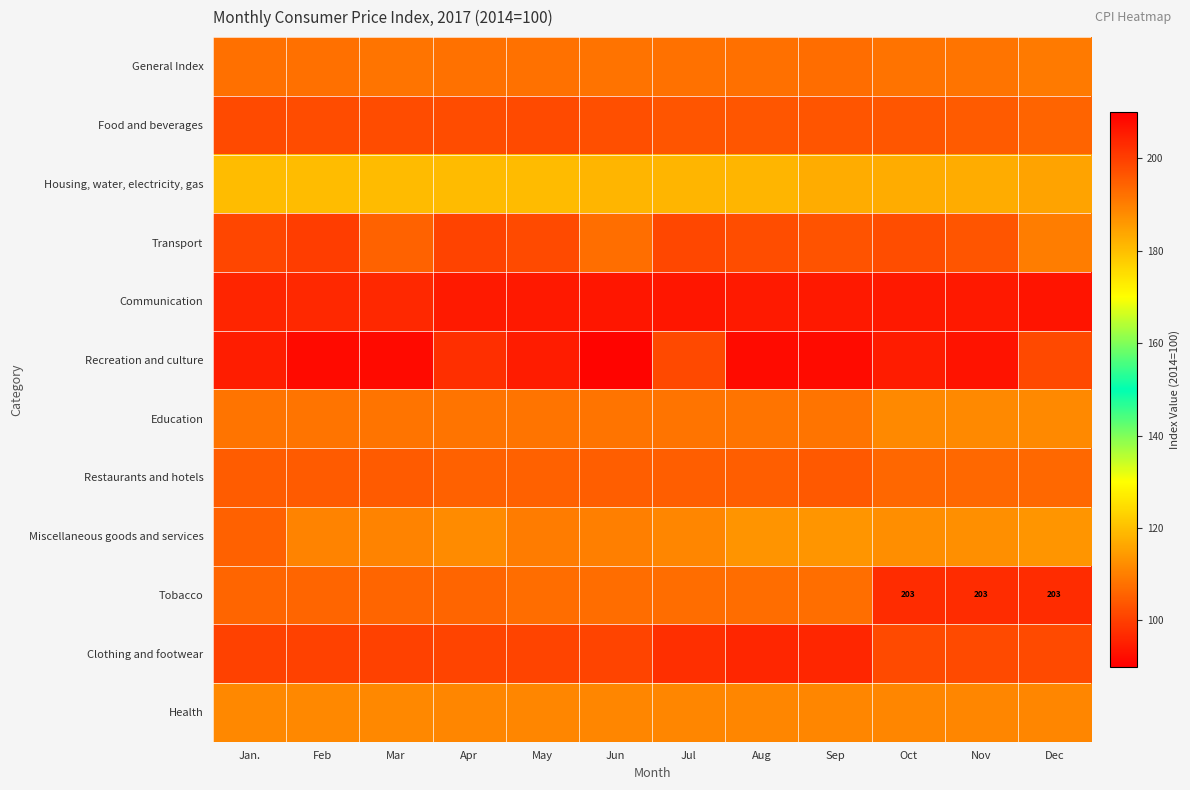

What is the difference between the maximum and minimum values in the Communication series?

3.2